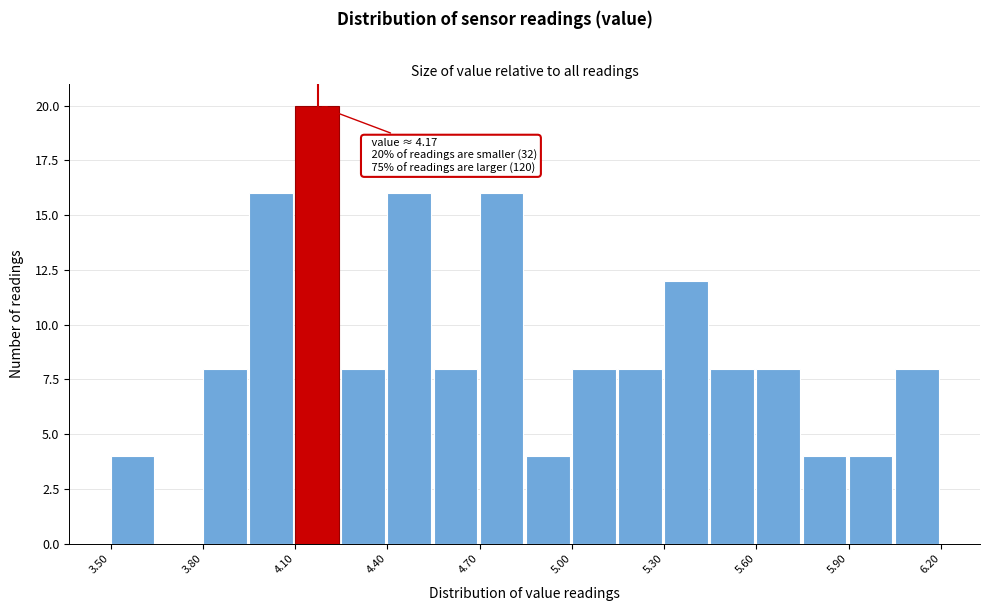

Around what value on the x-axis is the tallest bar? Give the approximate position of its centre, as read against the axis.

4.15